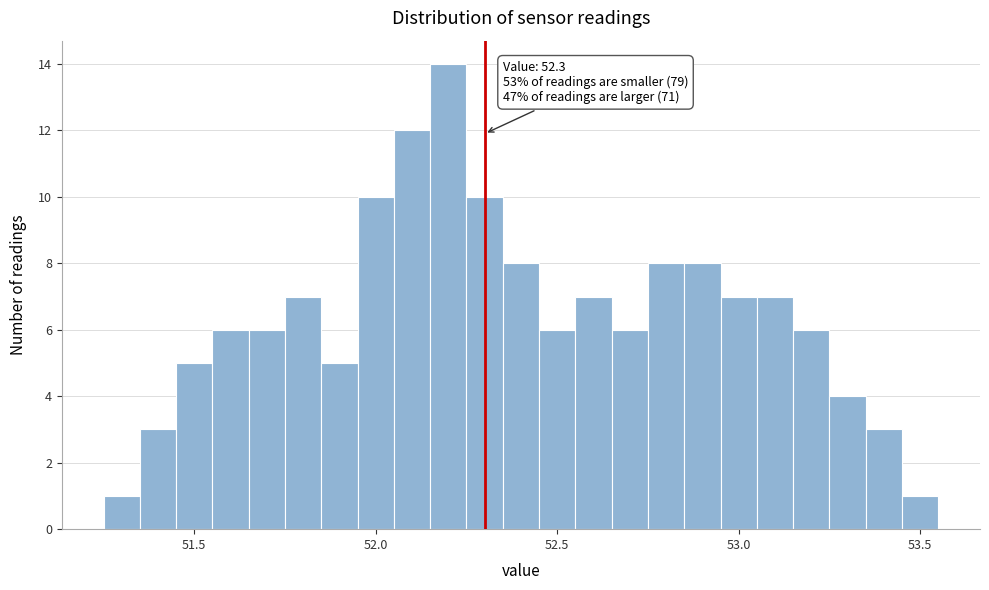

Around what value on the x-axis is the tallest bar? Give the approximate position of its centre, as read against the axis.

52.20